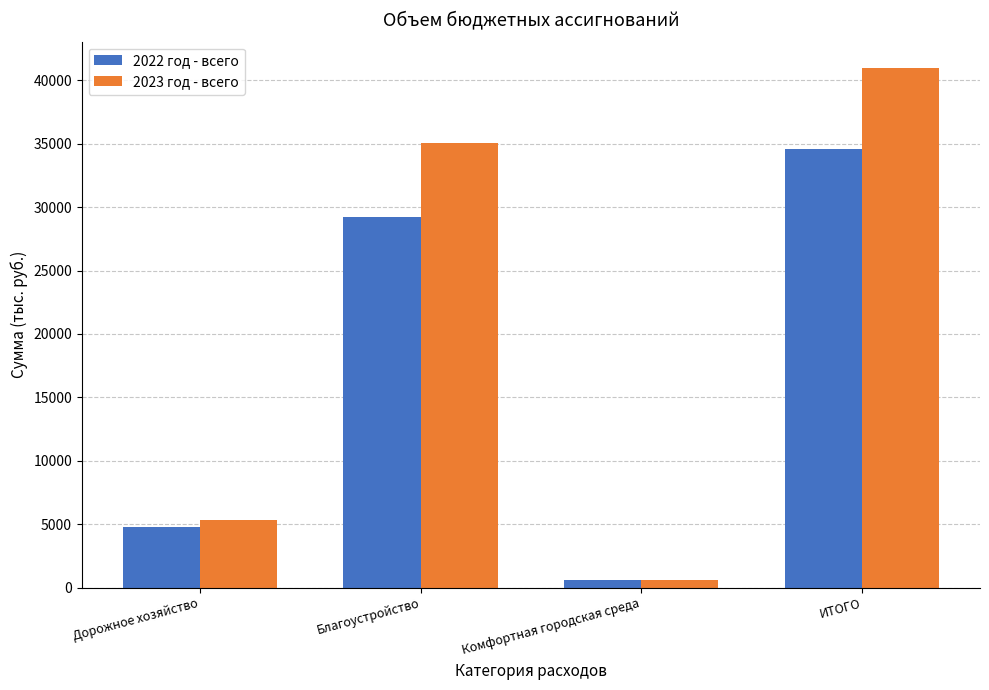

Which series has the widest spread of values?

2023 год - всего